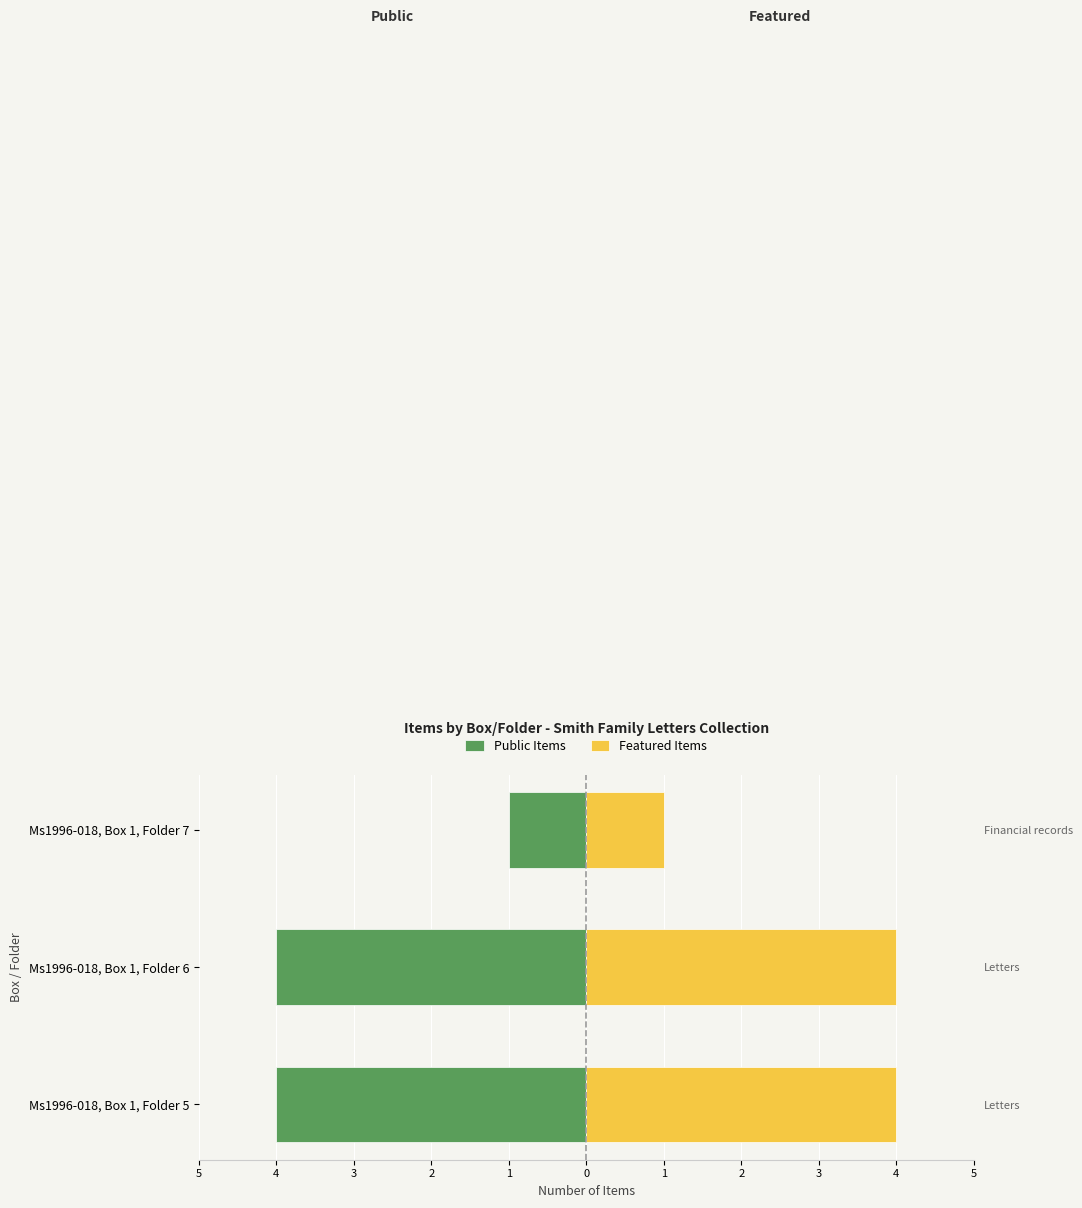

What is the lowest value of the Featured Items series?

1